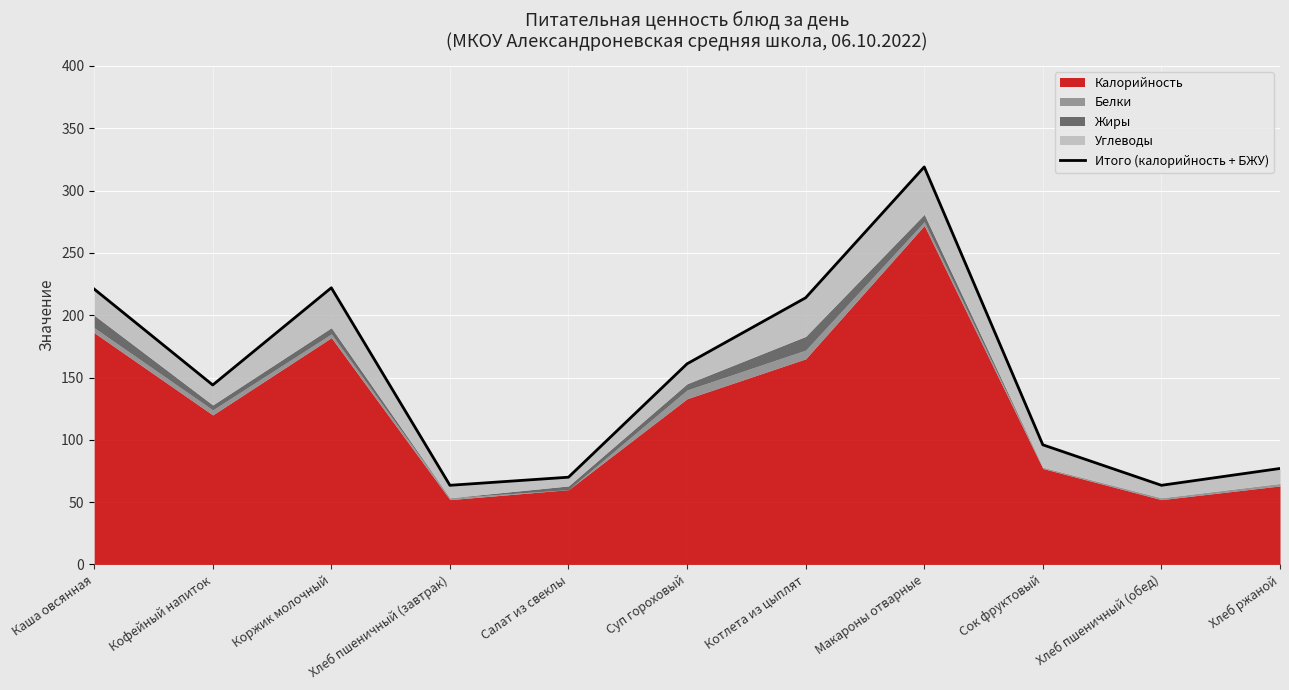

What is the ratio of the value at Каша овсянная to the value at Хлеб пшеничный (завтрак)?

3.5